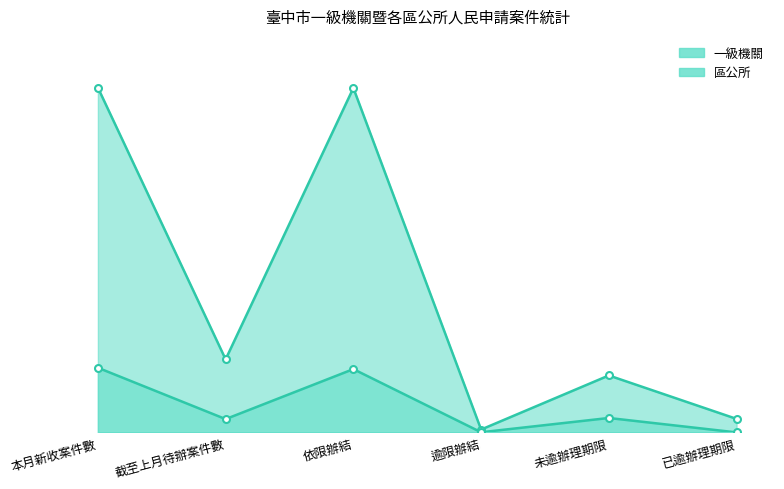

At how many categories does at least one series exceed 7275?

2